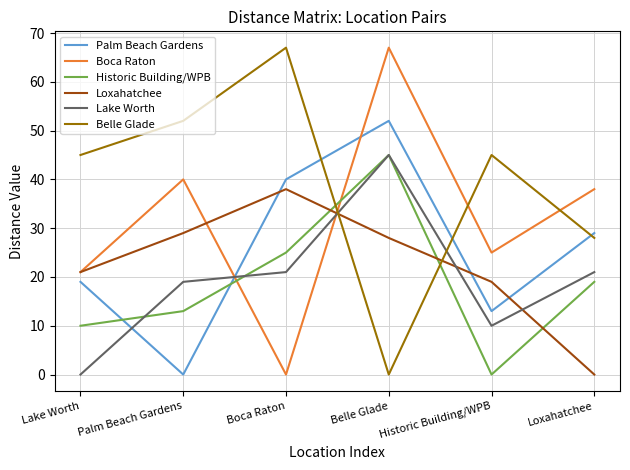

After their last crossing, which series has the higher values: Palm Beach Gardens or Lake Worth?

Palm Beach Gardens